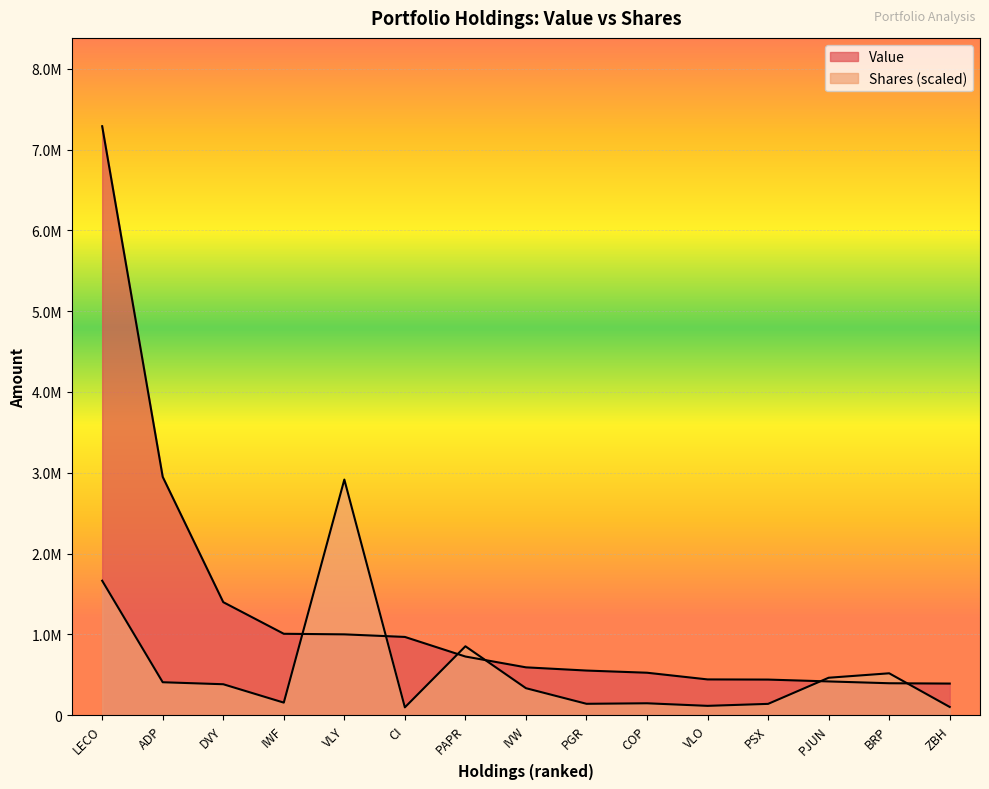

At which category does Shares reach its first local peak?

VLY